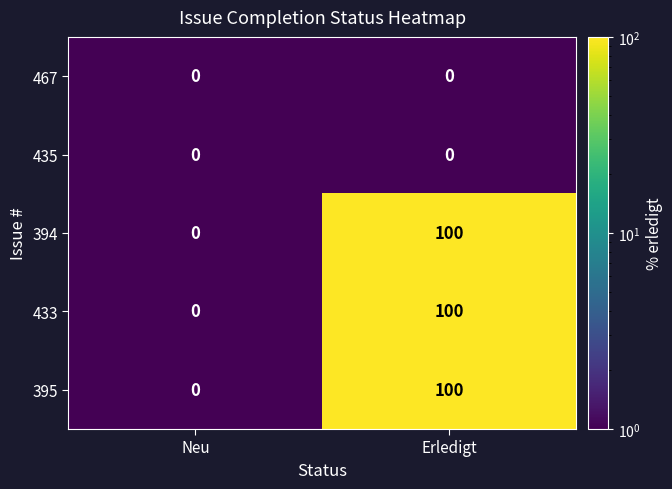

Reading left to right, list all the values displayed in this chart.

467: Neu=0	Erledigt=0
435: Neu=0	Erledigt=0
394: Neu=0	Erledigt=100
433: Neu=0	Erledigt=100
395: Neu=0	Erledigt=100